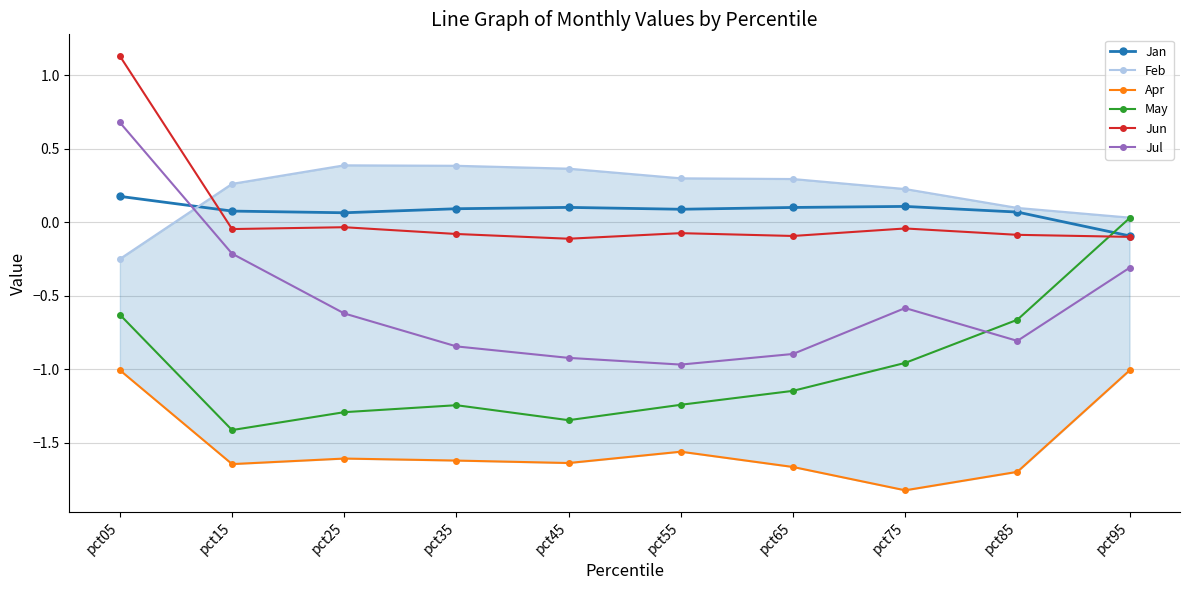

Reading right to left, extract all data points from this chart.

Jan: -0.1	0.1	0.1	0.1	0.1	0.1	0.1	0.1	0.1	0.2
Feb: 0.0	0.1	0.2	0.3	0.3	0.4	0.4	0.4	0.3	-0.2
Apr: -1.0	-1.7	-1.8	-1.7	-1.6	-1.6	-1.6	-1.6	-1.6	-1.0
May: 0.0	-0.7	-1.0	-1.1	-1.2	-1.3	-1.2	-1.3	-1.4	-0.6
Jun: -0.1	-0.1	-0.0	-0.1	-0.1	-0.1	-0.1	-0.0	-0.0	1.1
Jul: -0.3	-0.8	-0.6	-0.9	-1.0	-0.9	-0.8	-0.6	-0.2	0.7